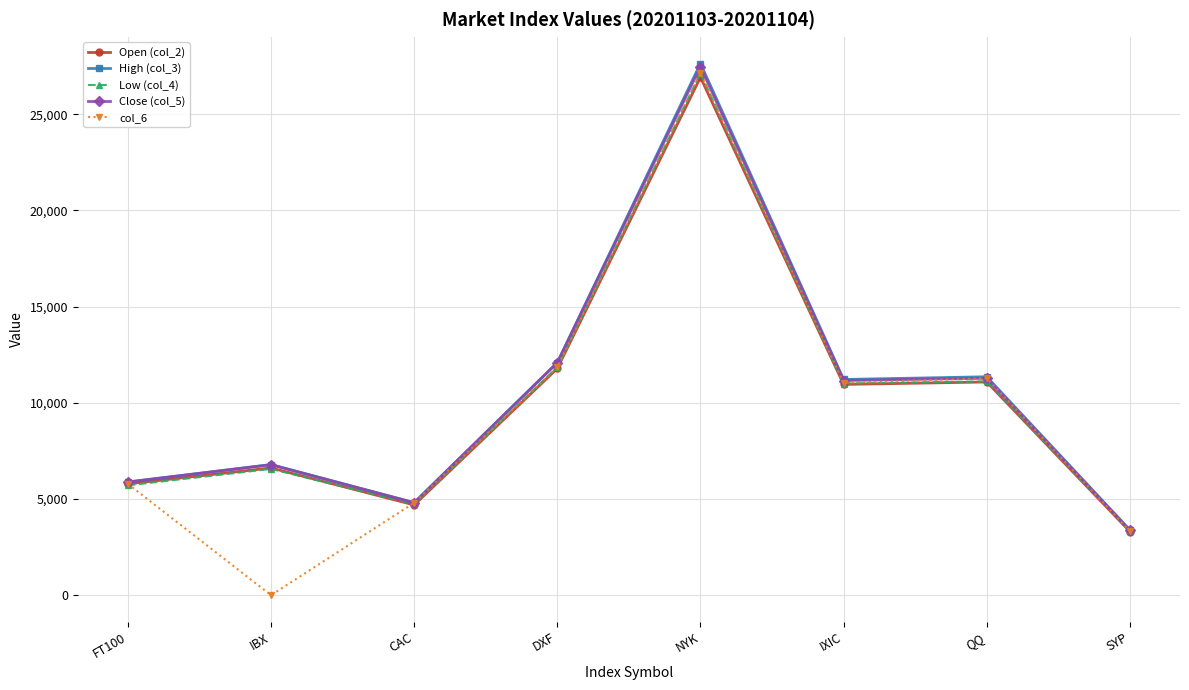

How many lines are shown in the chart?

5